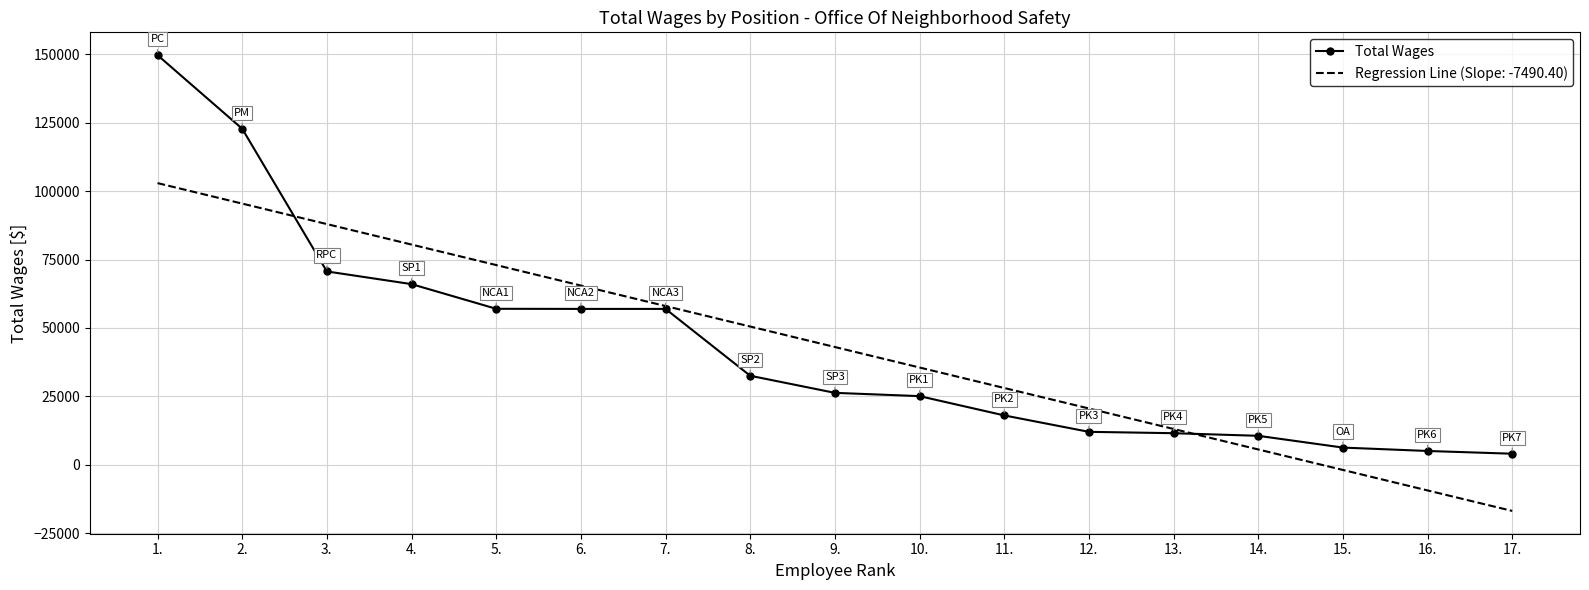

What is the approximate value of Regression Line (Slope: -7490.40) at 14.?

5554.2